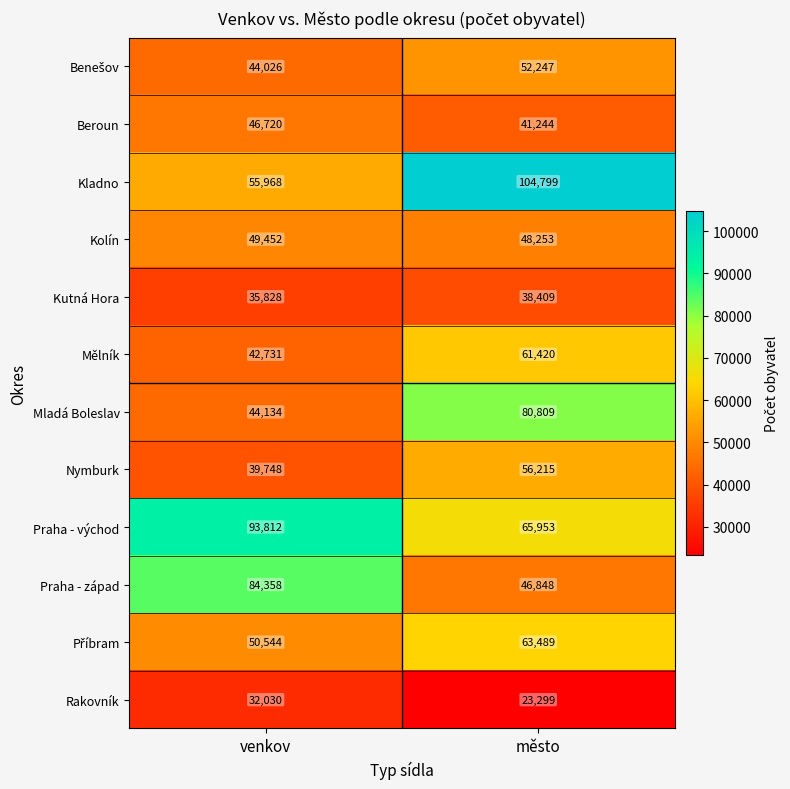

At which category does the chart reach its minimum across all series?

město